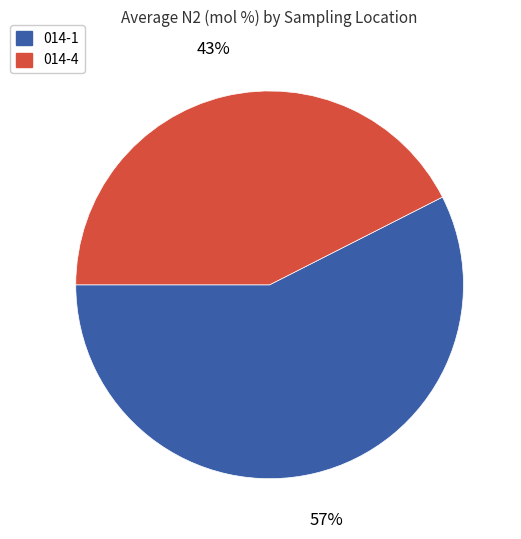

Combined, do 014-4 and 014-1 account for over 50%?

Yes